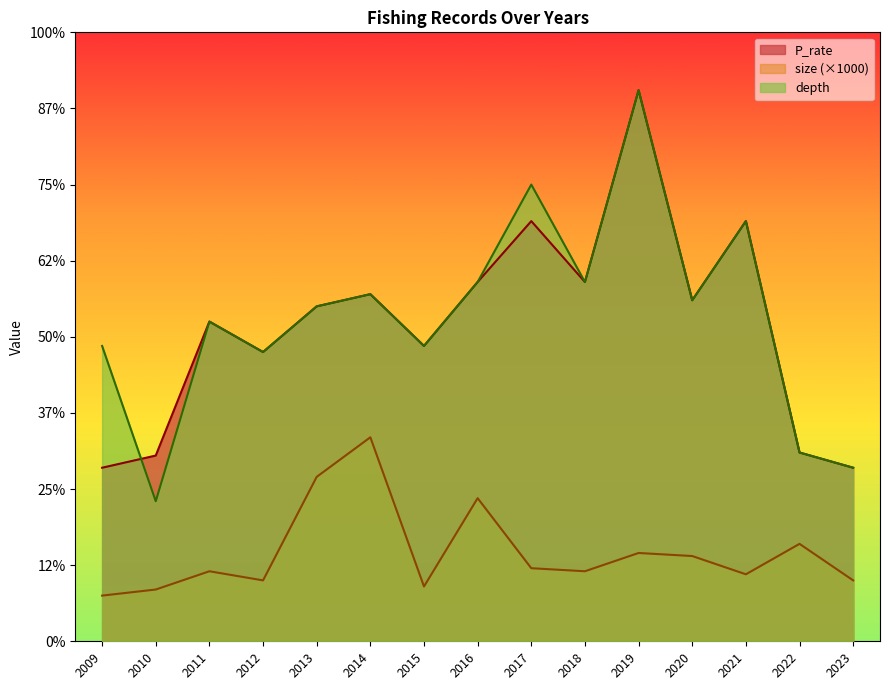

True or false: depth and size cross at least once.

False